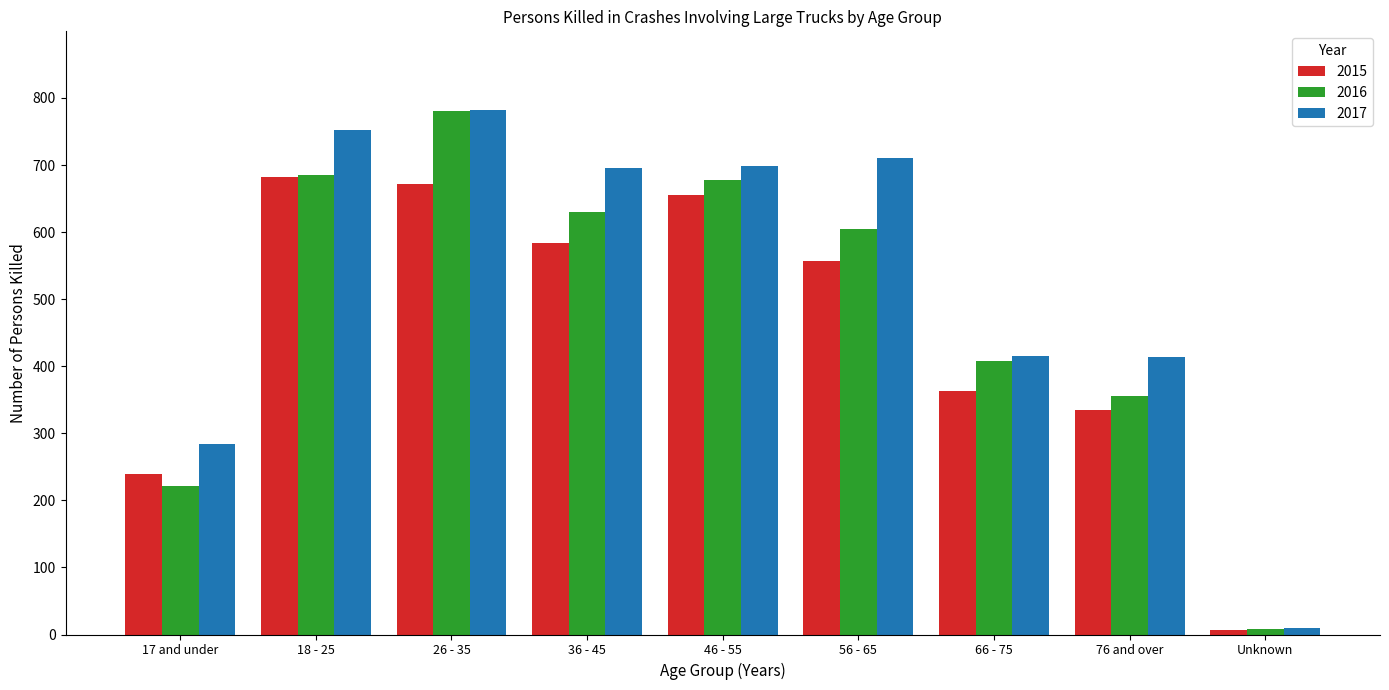

What is the spread (max minus min) of values at 18 - 25?

70